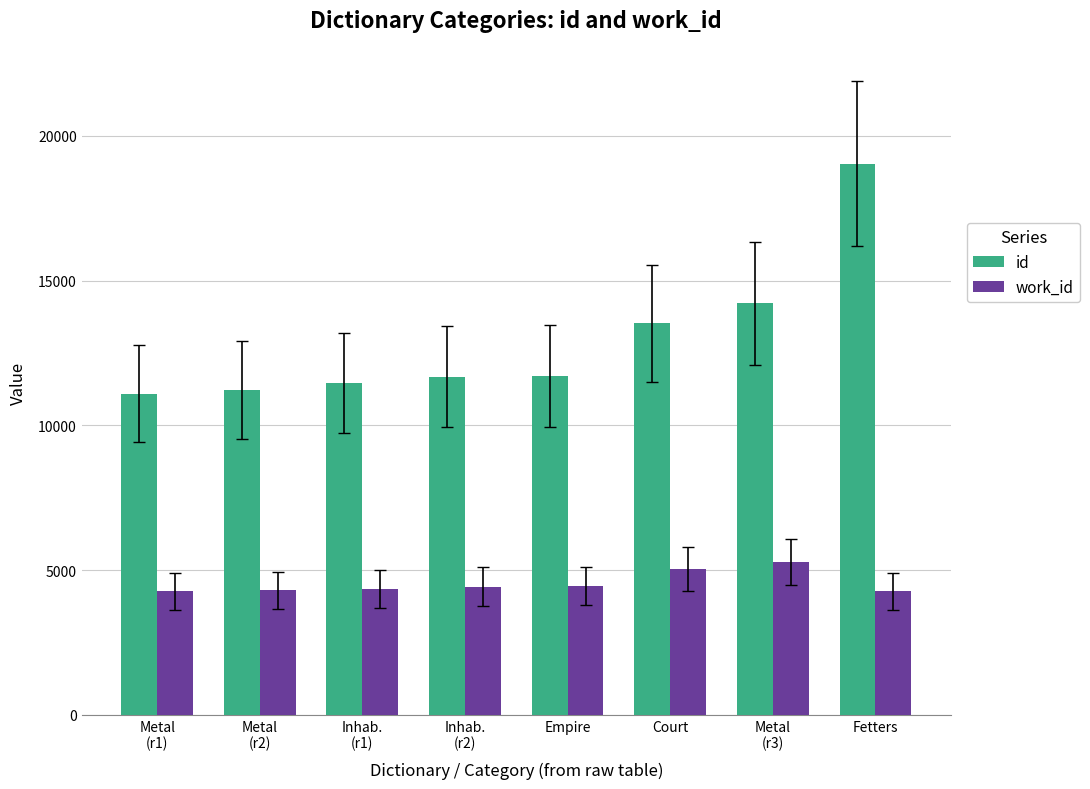

Which series has the widest spread of values?

id